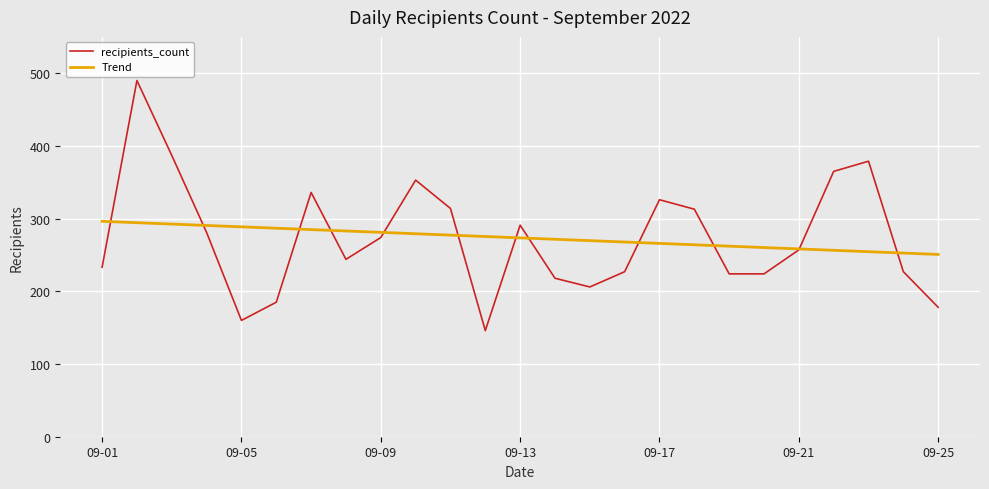

What is the minimum value for Trend?

250.7